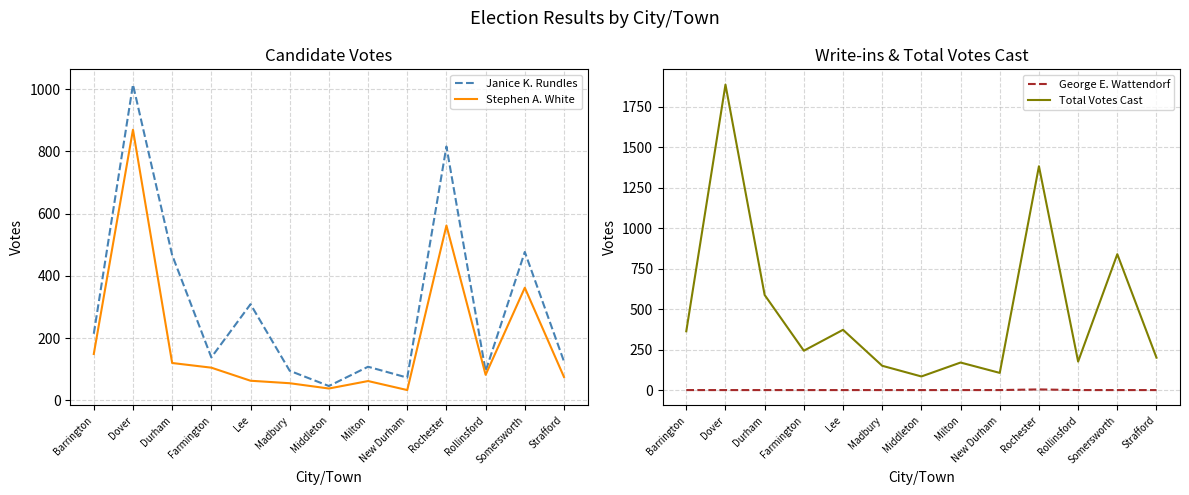

What is the value of the Total Votes Cast point at the 1st from the left?

363